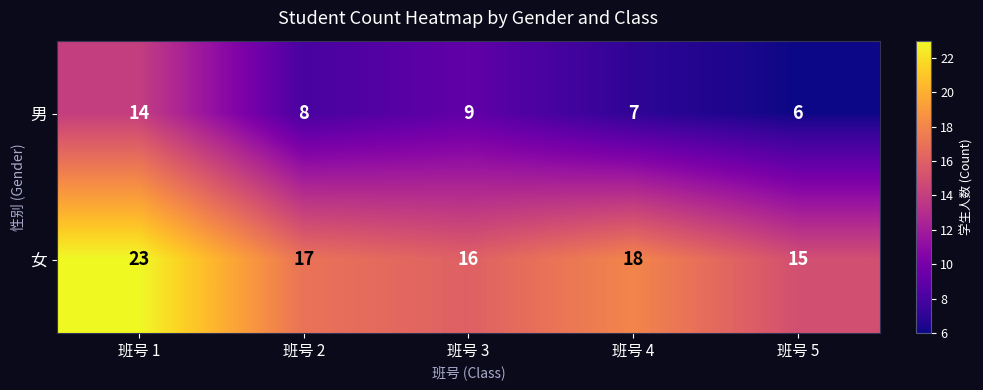

True or false: 女 has a value of 16 at 班号 3.

True